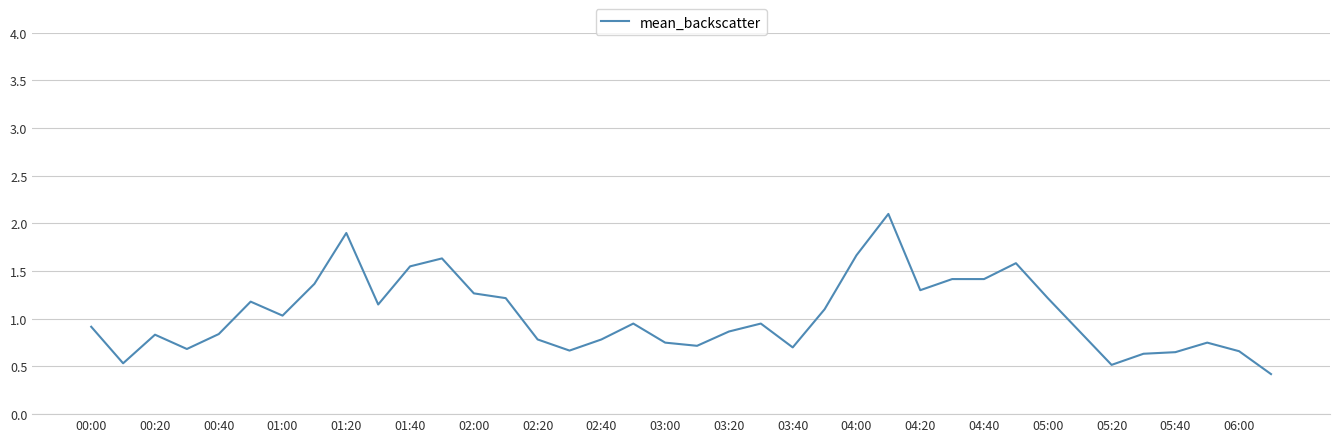

What is the difference between the maximum and minimum values?

1.7